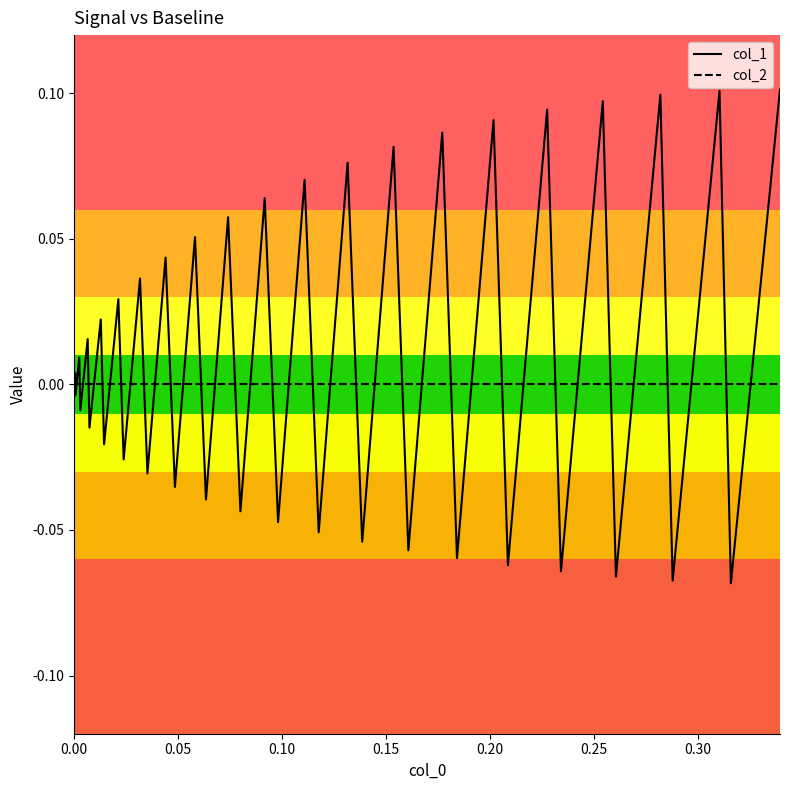

List the series in order of their overall mean, lowest first.

col_2, col_1